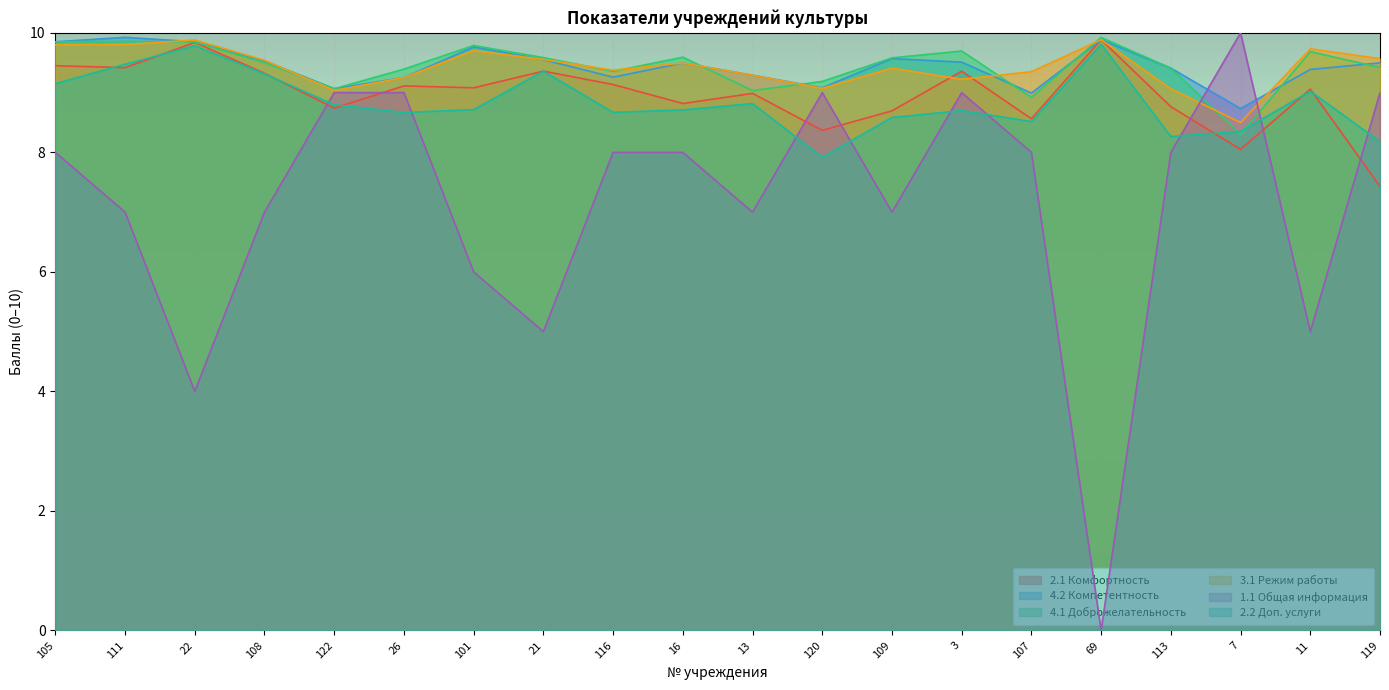

What position from the right is 69?

5